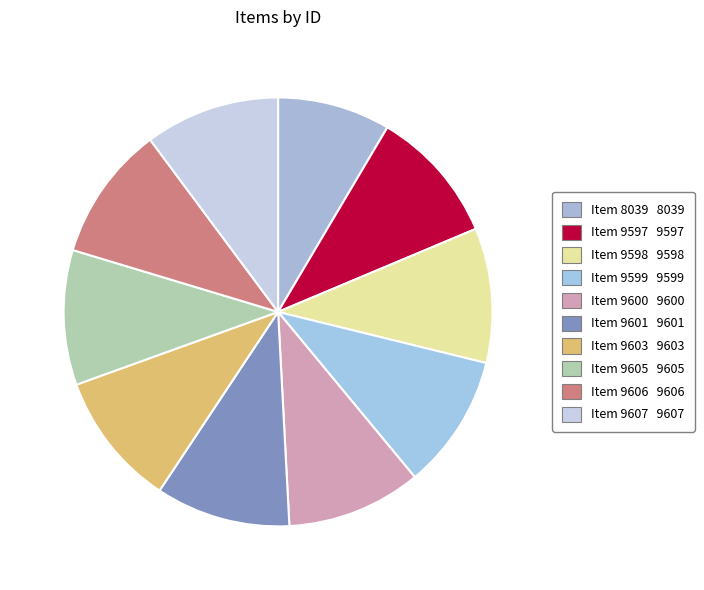

Does any single category account for the majority?

No